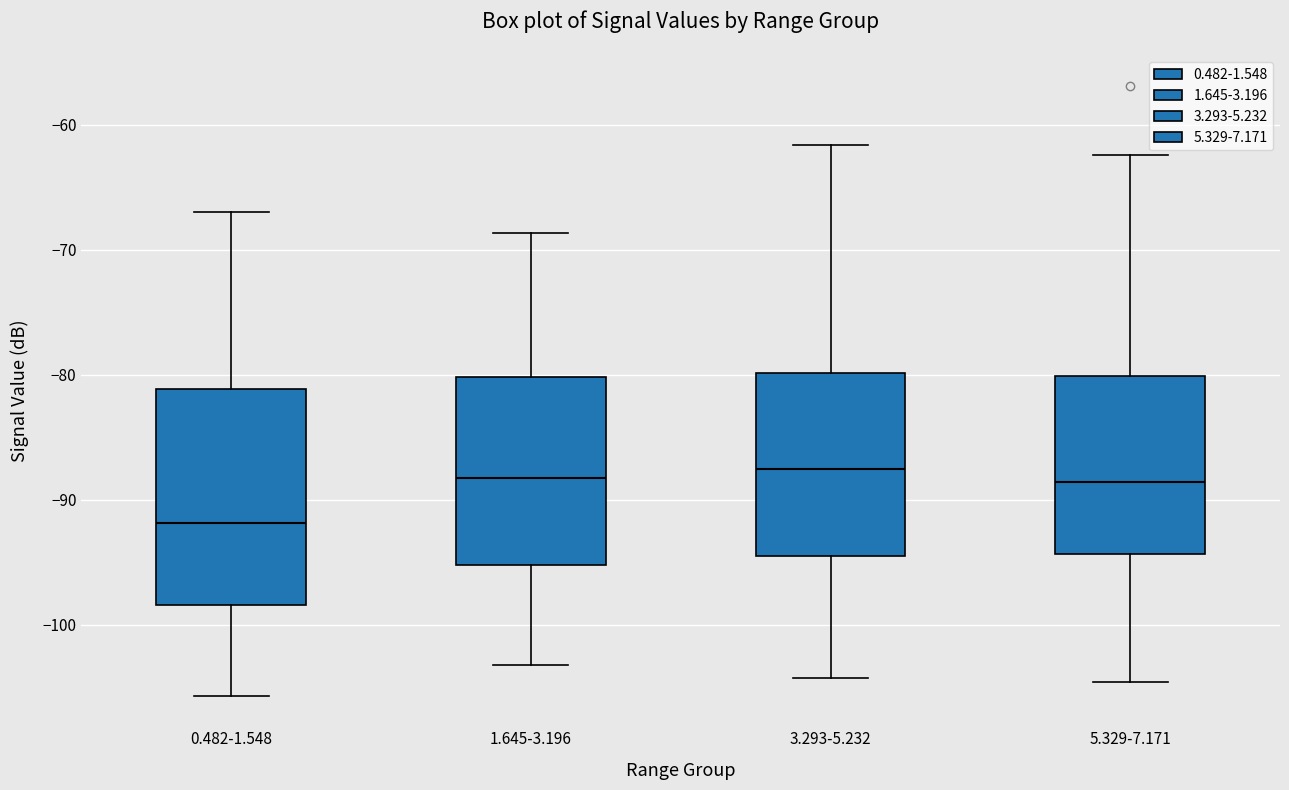

Reading left to right, transcribe this box plot: for each box, give where its median line is, the range the box spans, and where its two whiskers end, as read against the y-axis. The values are not printed on the chart, so give them approximately, as read against the axis.

0.482-1.548: median -92, box -98 to -81, whiskers -106 to -67
1.645-3.196: median -88, box -95 to -80, whiskers -103 to -69
3.293-5.232: median -88, box -94 to -80, whiskers -104 to -62
5.329-7.171: median -89, box -94 to -80, whiskers -105 to -62